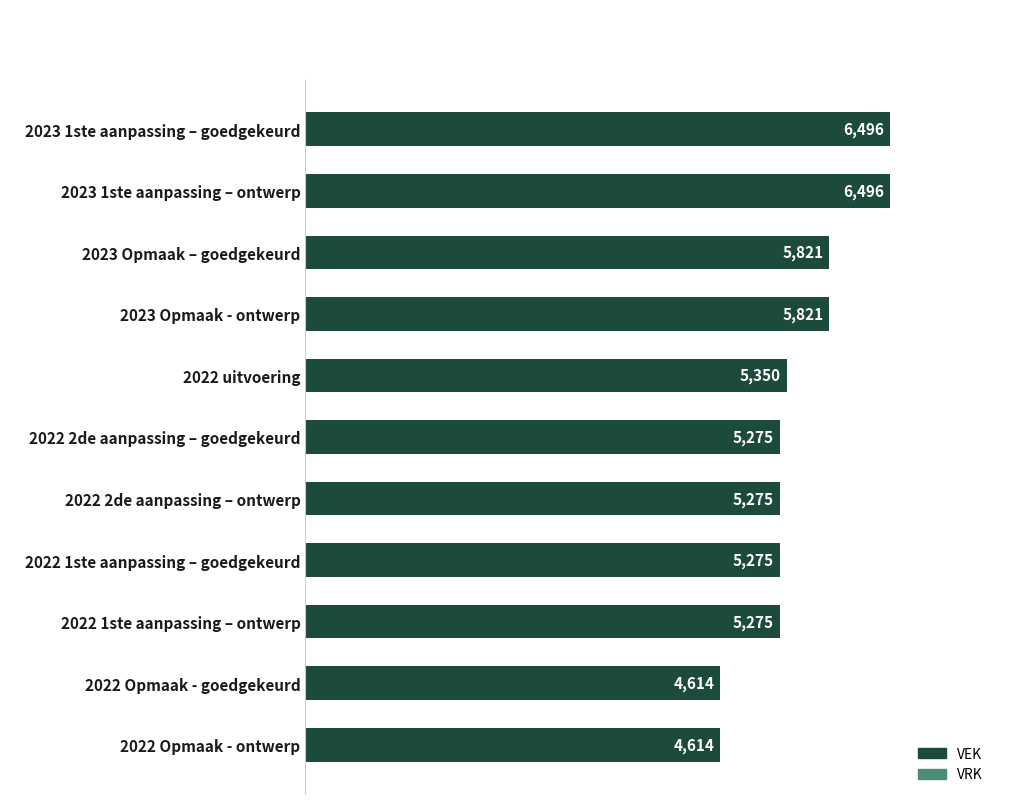

What is the approximate value at 2023 Opmaak – goedgekeurd?

5821